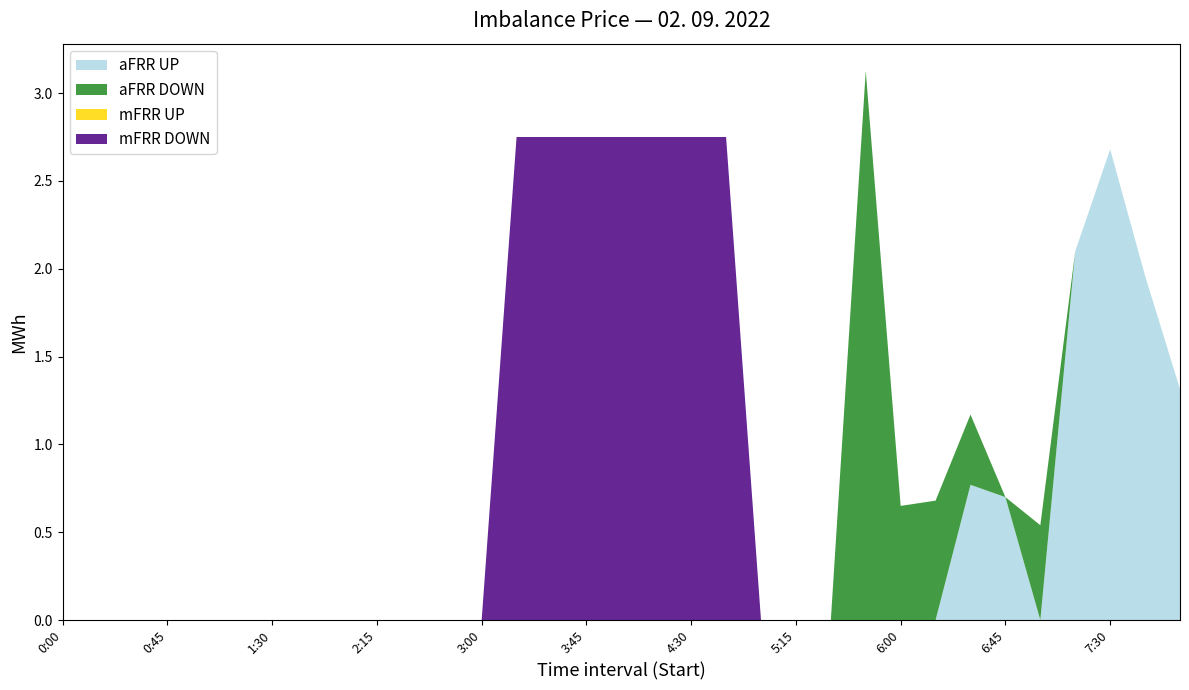

True or false: aFRR UP has a value of -1.3 at 1:30.

False